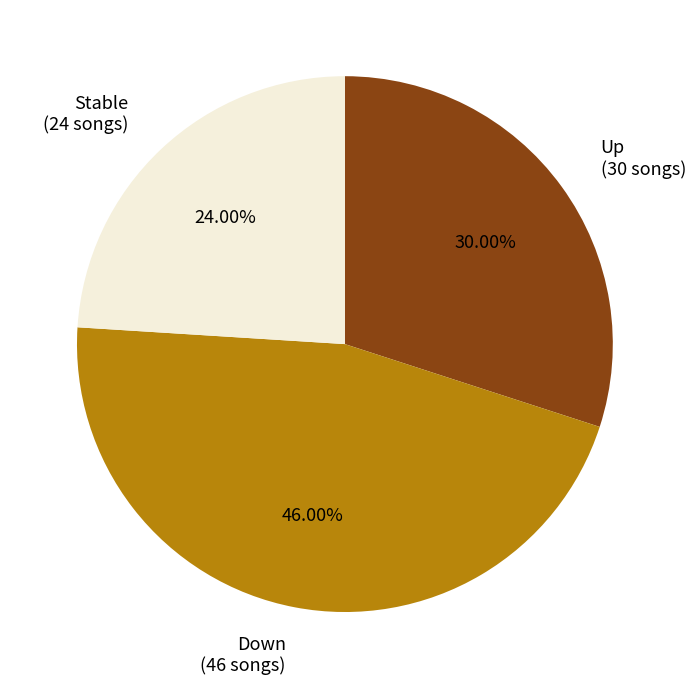

Does any single category account for the majority?

No